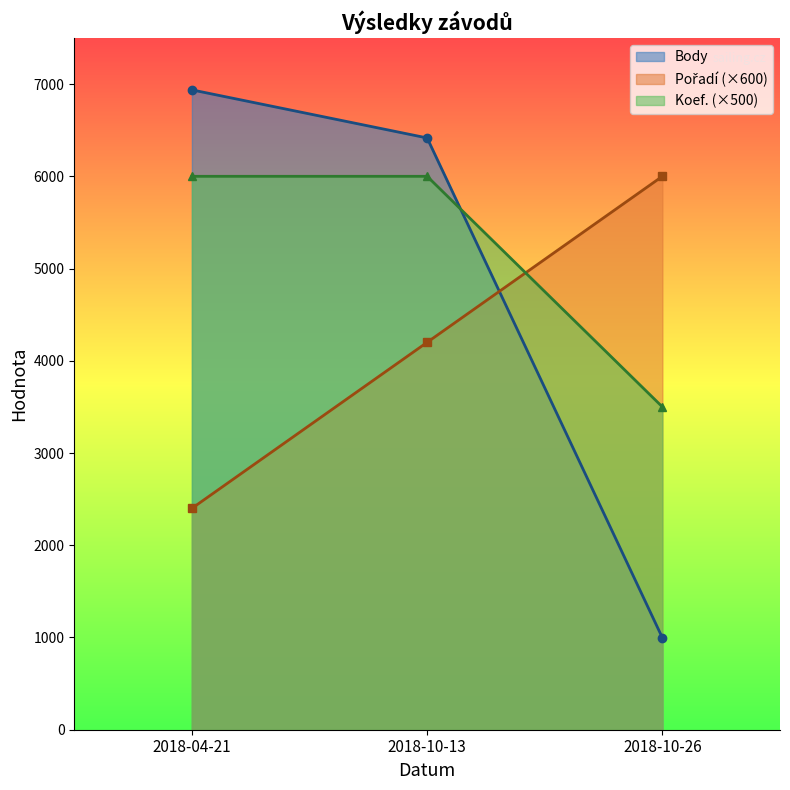

Which series changed the most between 2018-10-13 and 2018-10-26?

Body